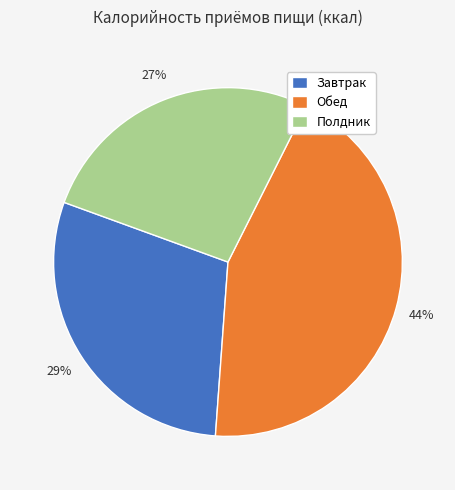

To the nearest percent, what is the average slice percentage?

33%